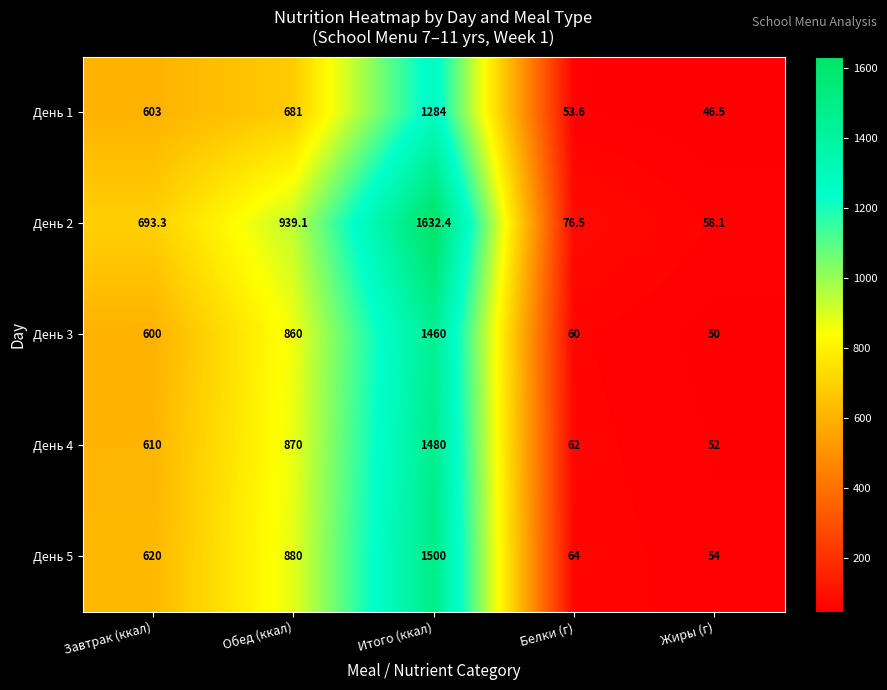

Which label corresponds to the smallest value in the chart?

Жиры (г)